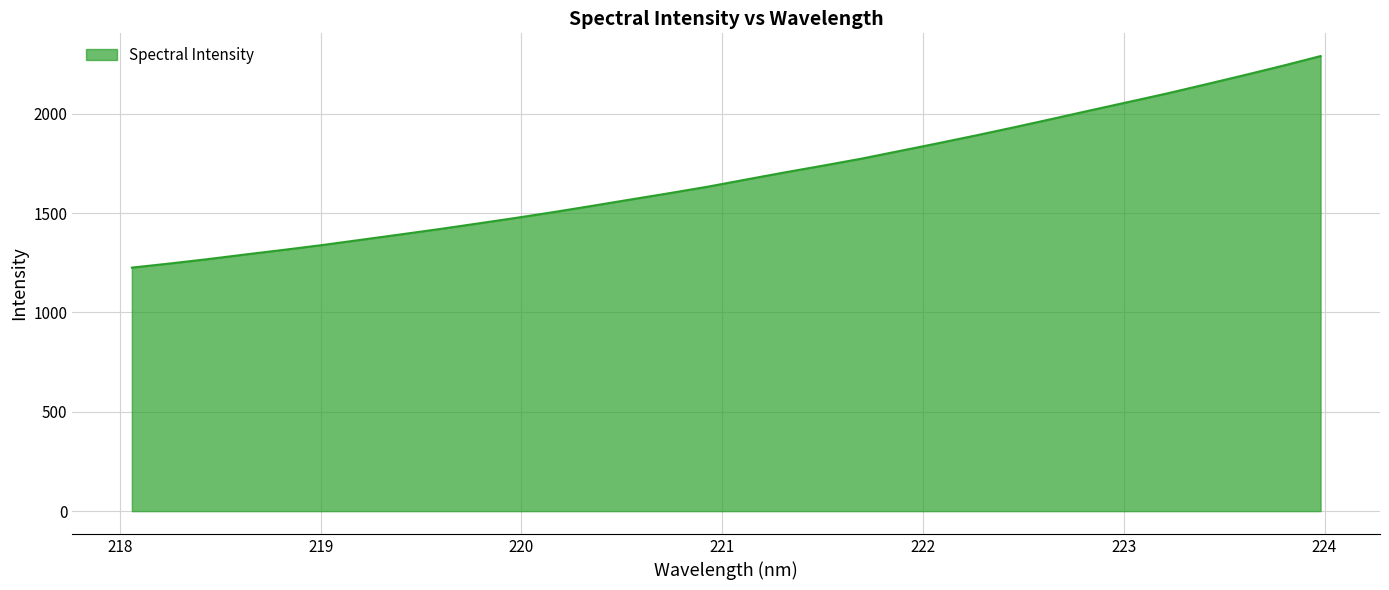

What is the maximum value shown in the chart?

2290.6